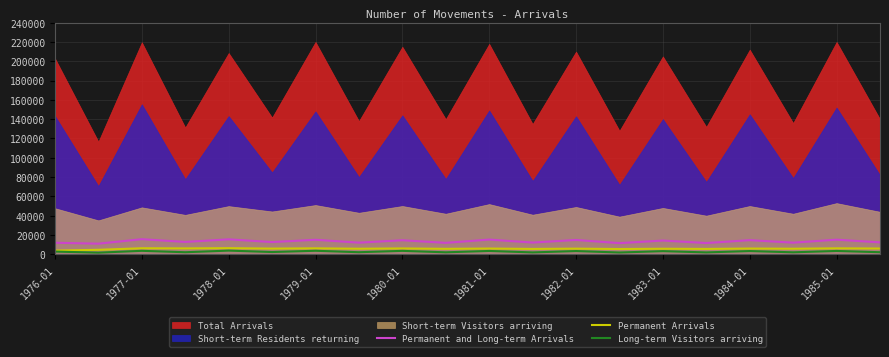

How many data points in Permanent Arrivals are above 5840?

9